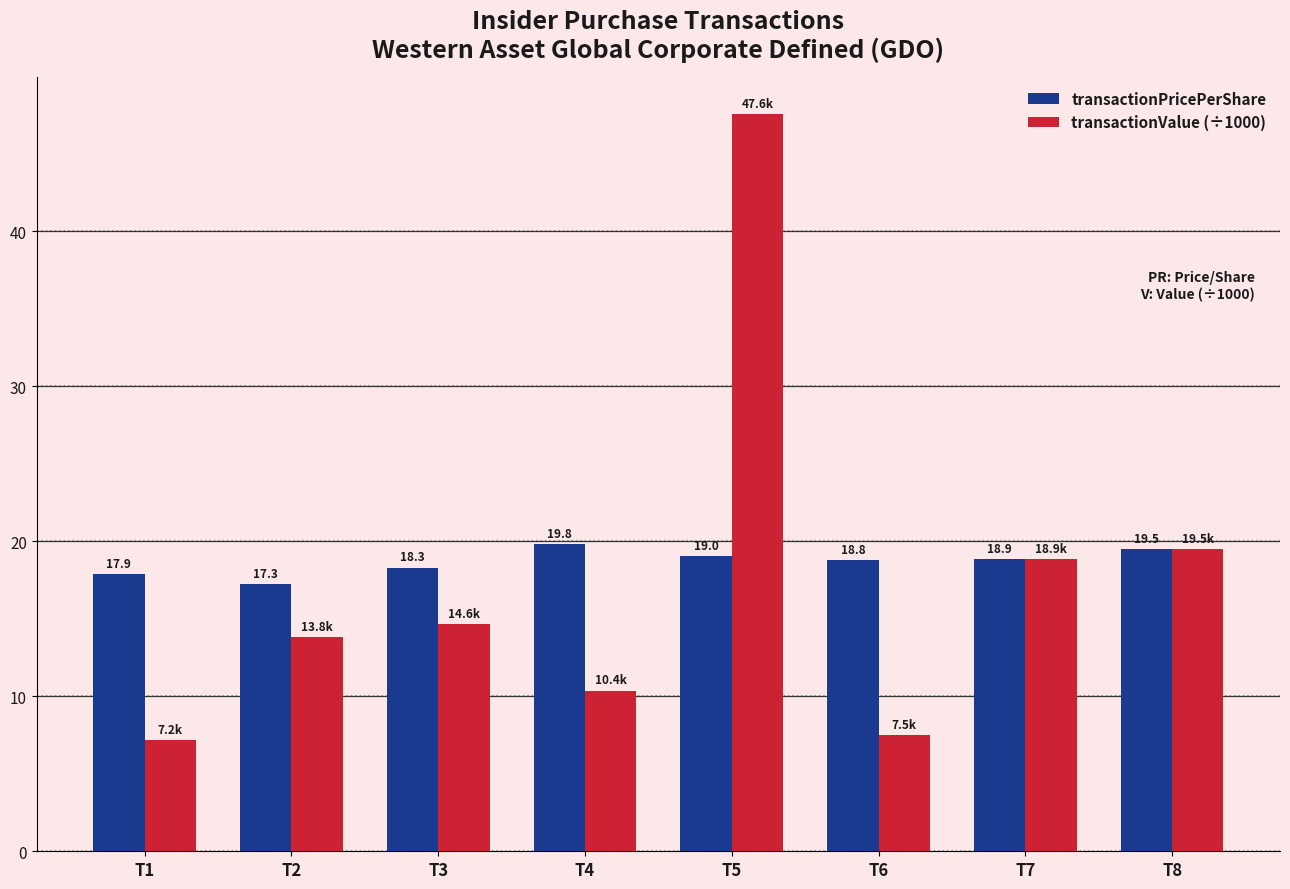

What is the value of the transactionValue (÷1000) bar at the 8th from the left?

19.5